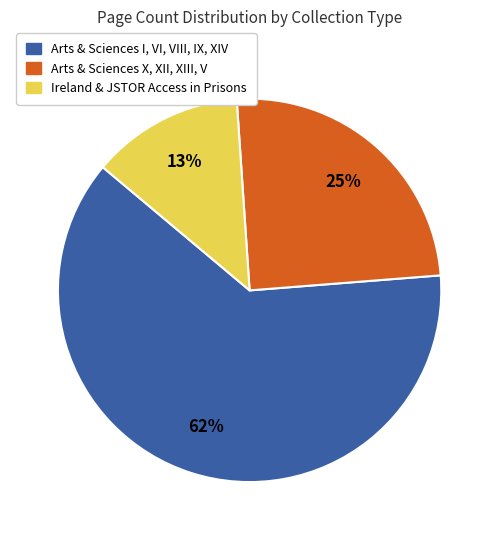

Is there any slice that represents more than half of the pie?

Yes